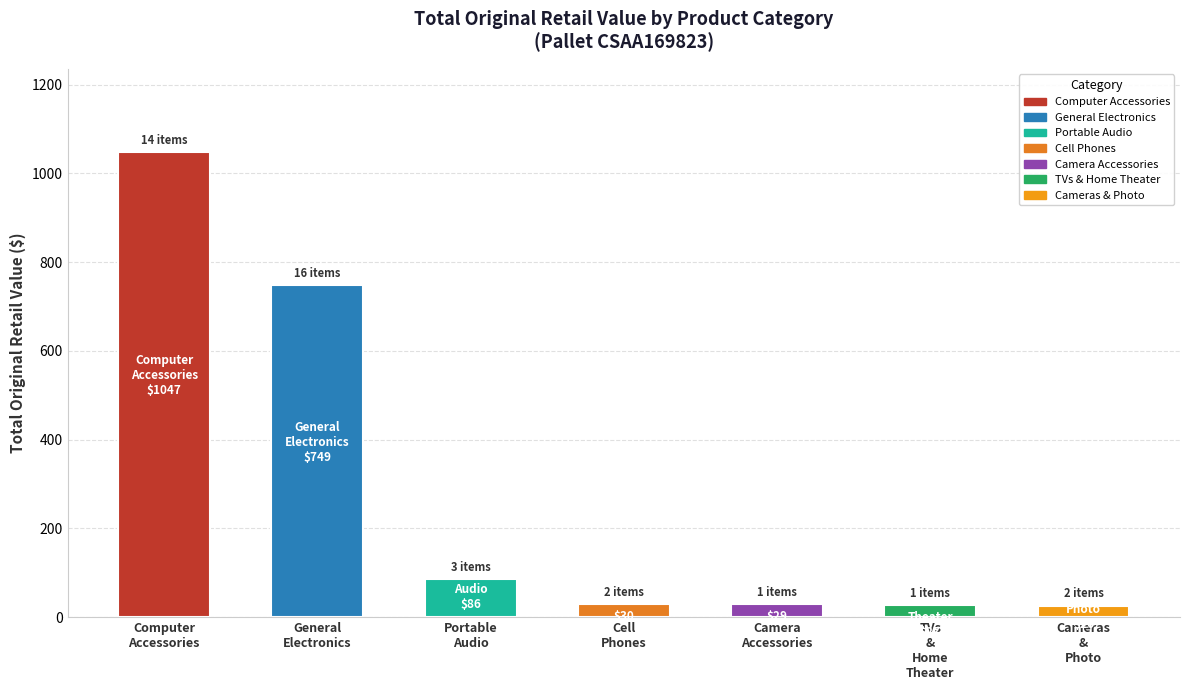

What is the ratio of the value at Cameras
&
Photo to the value at Camera
Accessories?

0.9